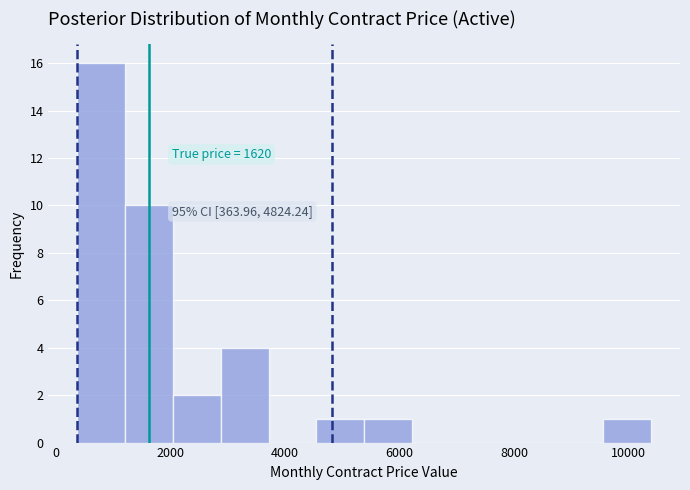

Over which range of the x-axis is the bar tallest?

400 to 1200